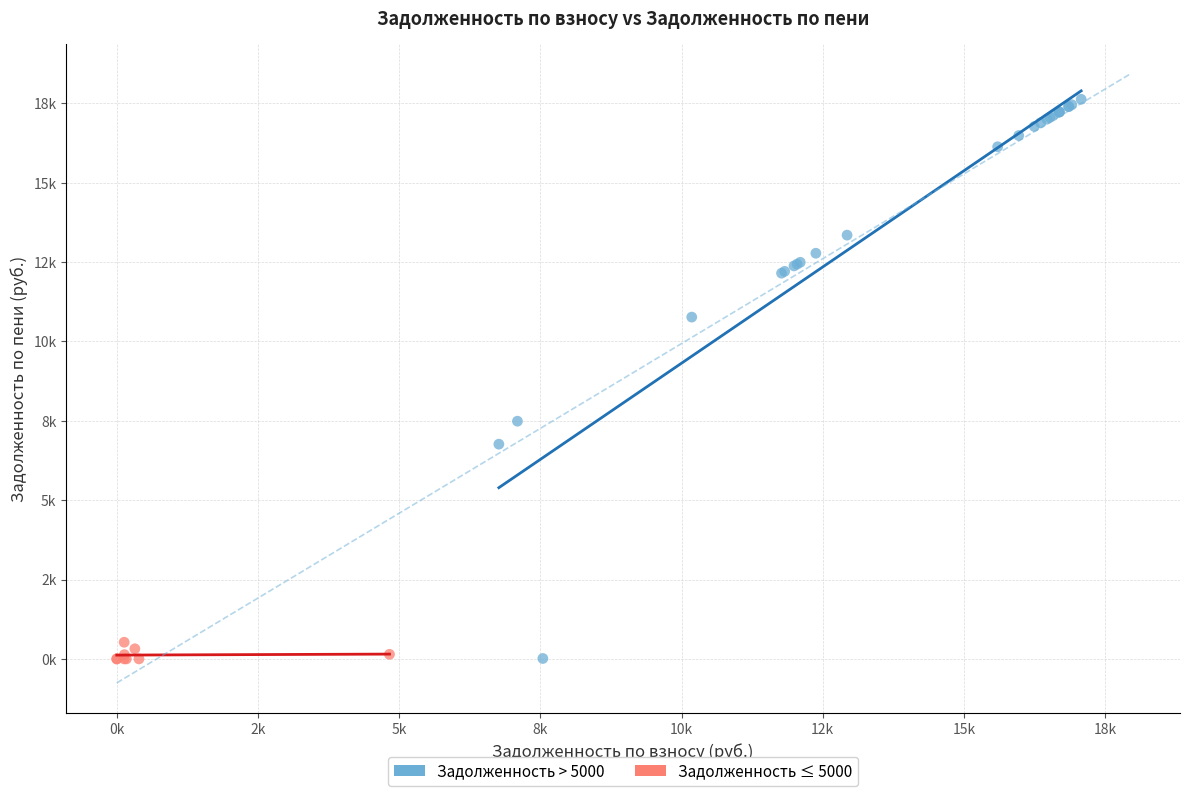

What are all the series names shown in the legend?

Задолженность > 5000, Задолженность ≤ 5000